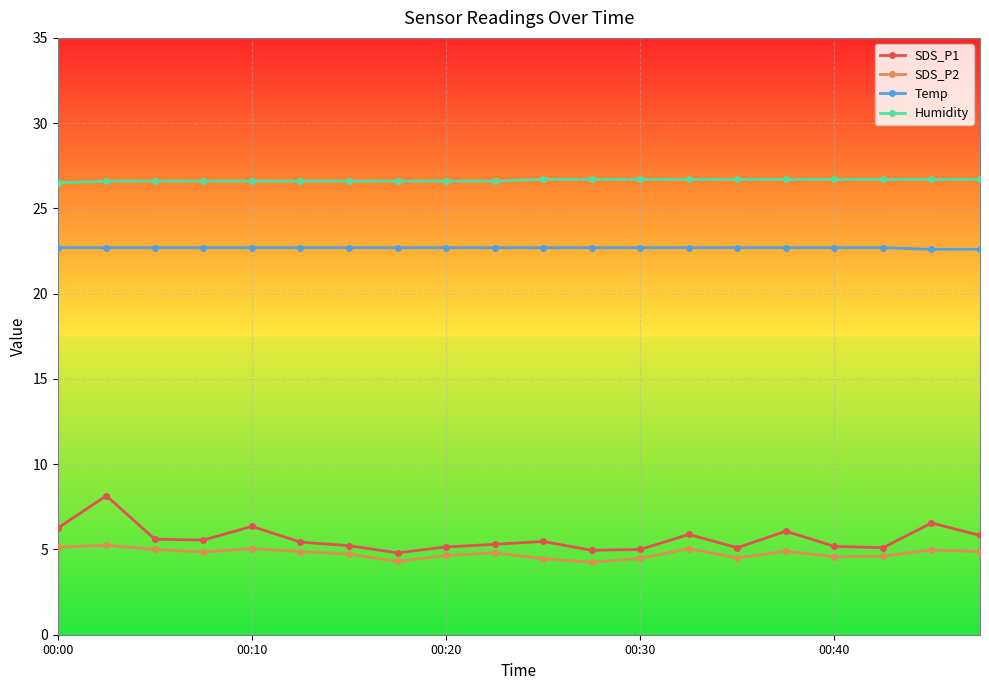

Which series has the widest spread of values?

SDS_P1